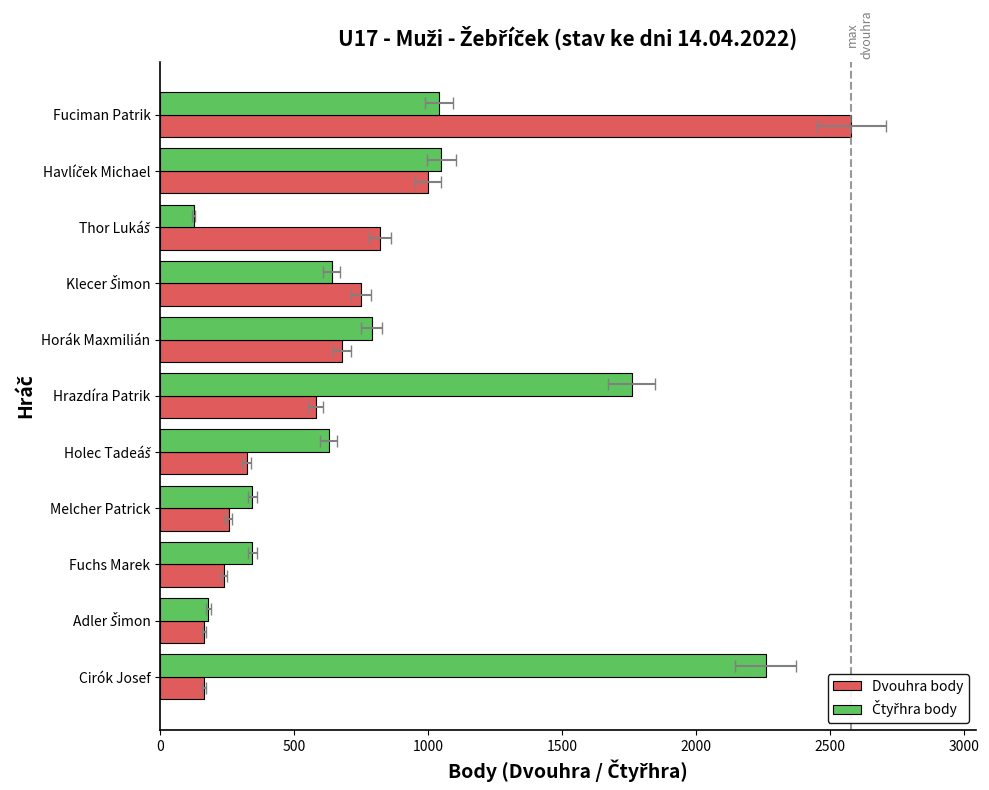

The value of Čtyřhra body at Hrazdíra Patrik is 712. True or false?

False